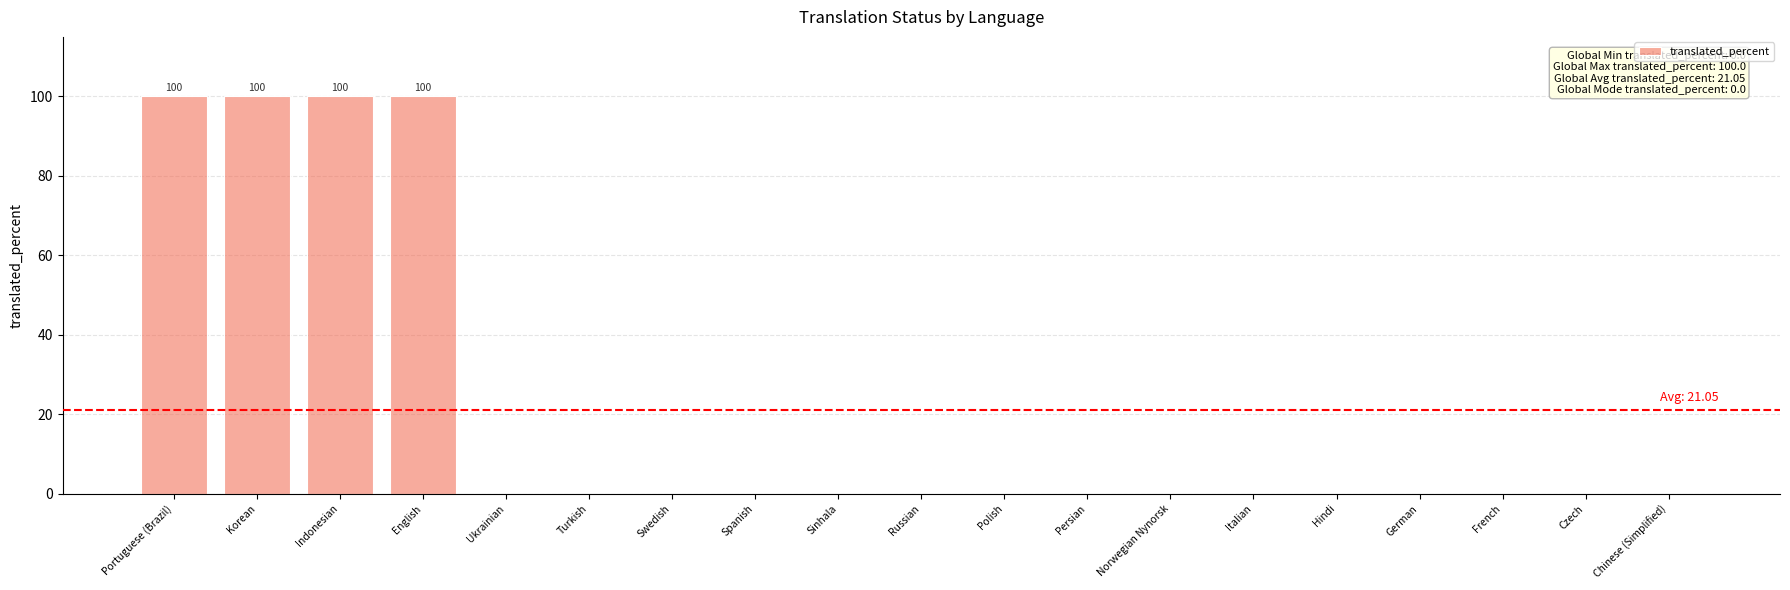

How many series are shown in this chart?

1